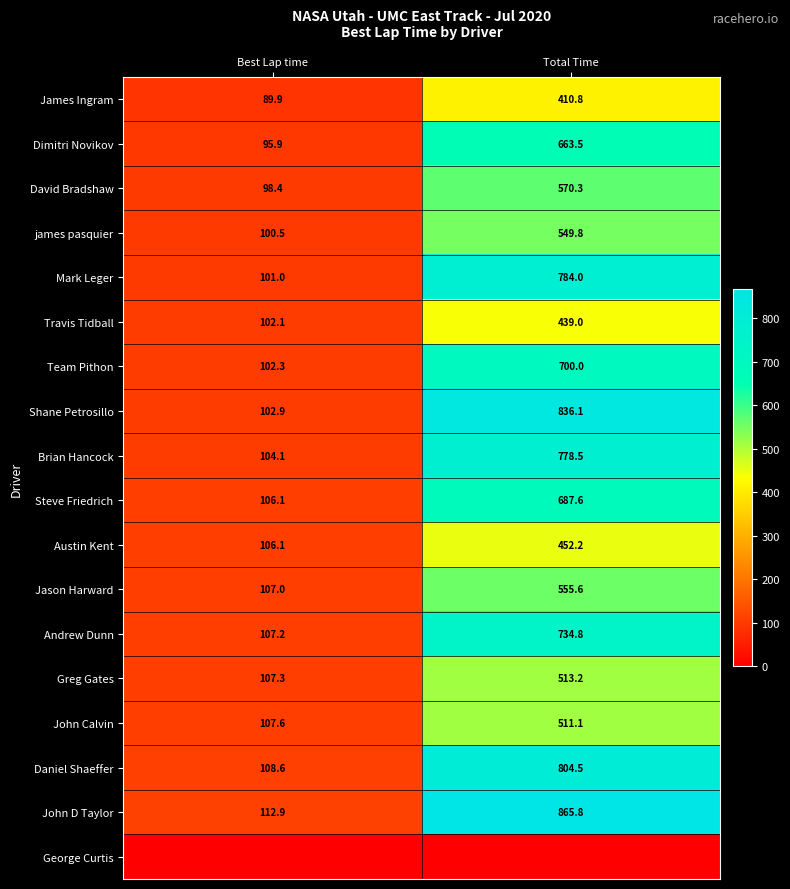

What is the maximum value for Mark Leger?

784.0